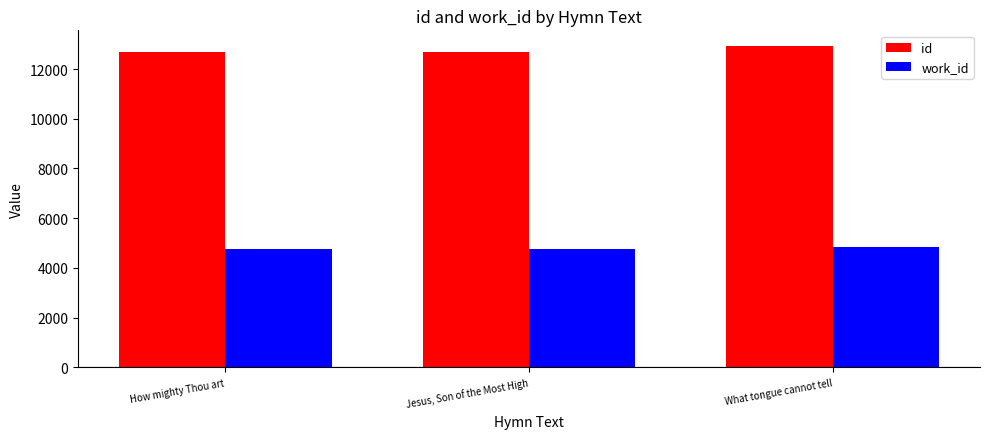

List the series in order of their overall mean, highest first.

id, work_id